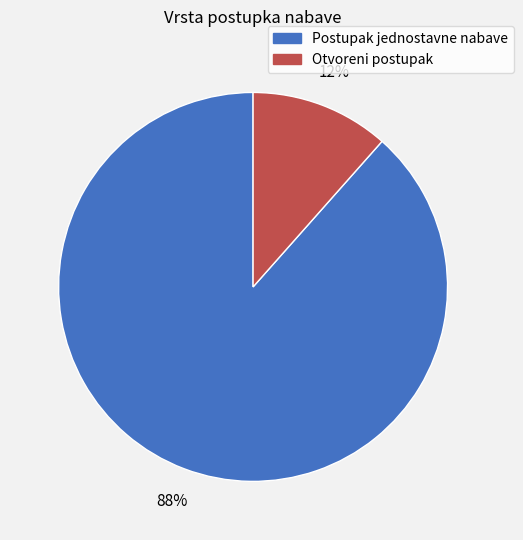

Approximately how many times larger is the value at Otvoreni postupak compared to Postupak jednostavne nabave?

0.1